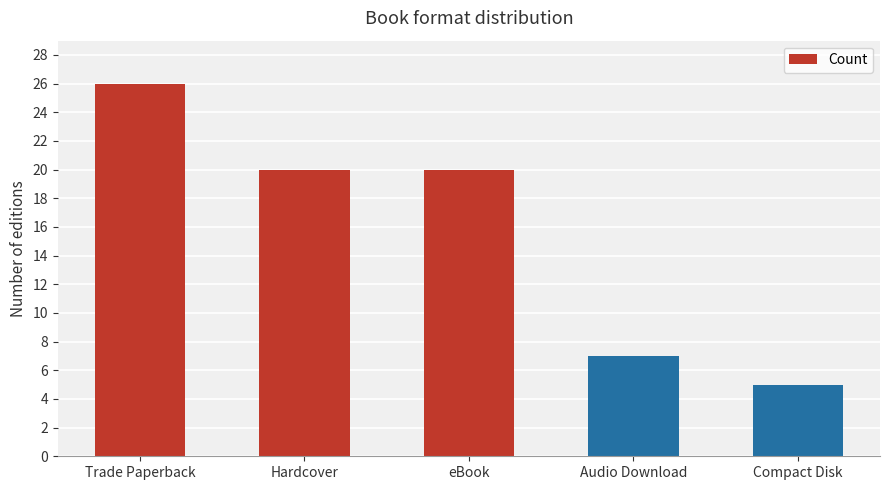

Reading right to left, list all the values displayed in this chart.

Compact Disk=5	Audio Download=7	eBook=20	Hardcover=20	Trade Paperback=26